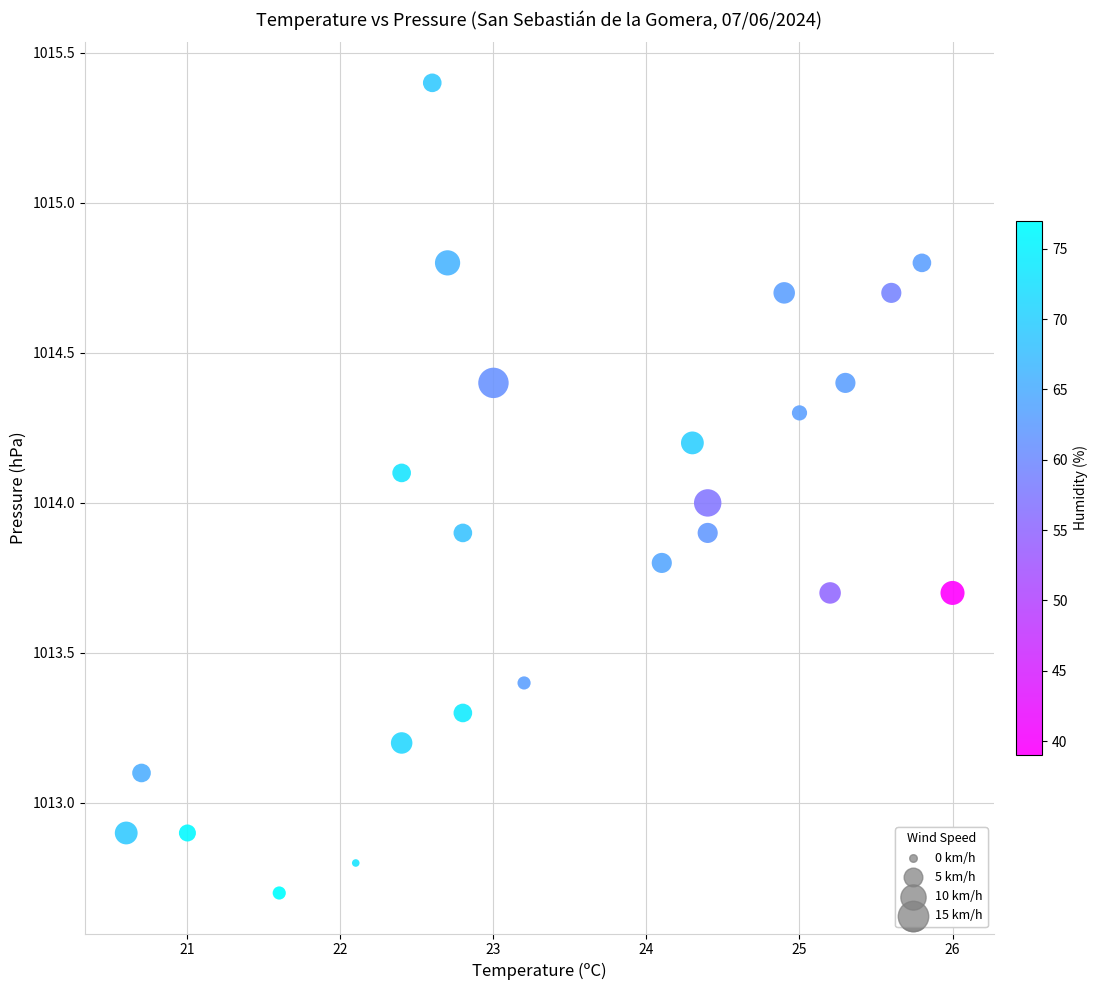

What is the range of Y values (max minus min)?

2.7